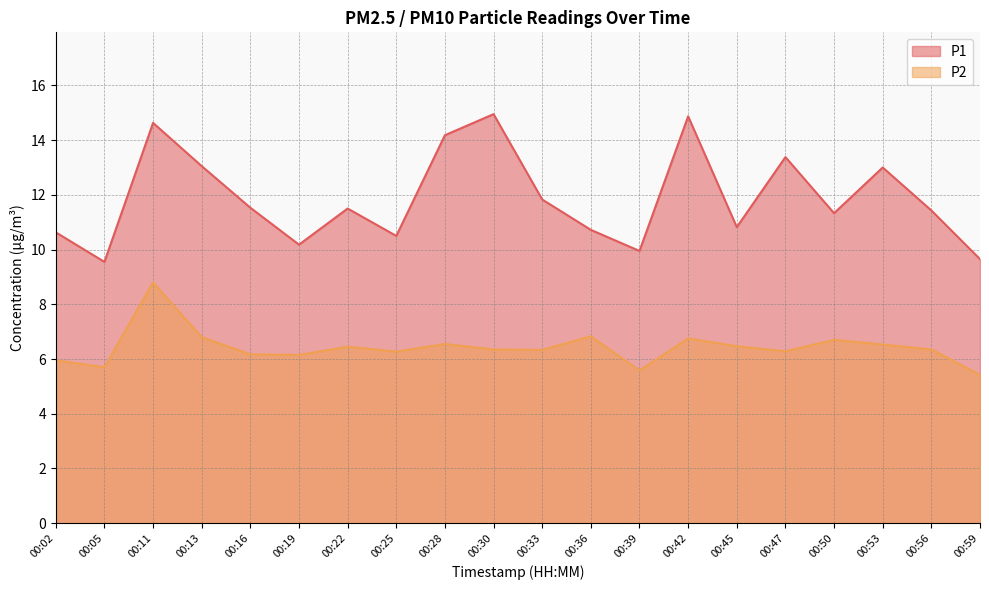

At which category does P2 reach its first local valley?

00:05